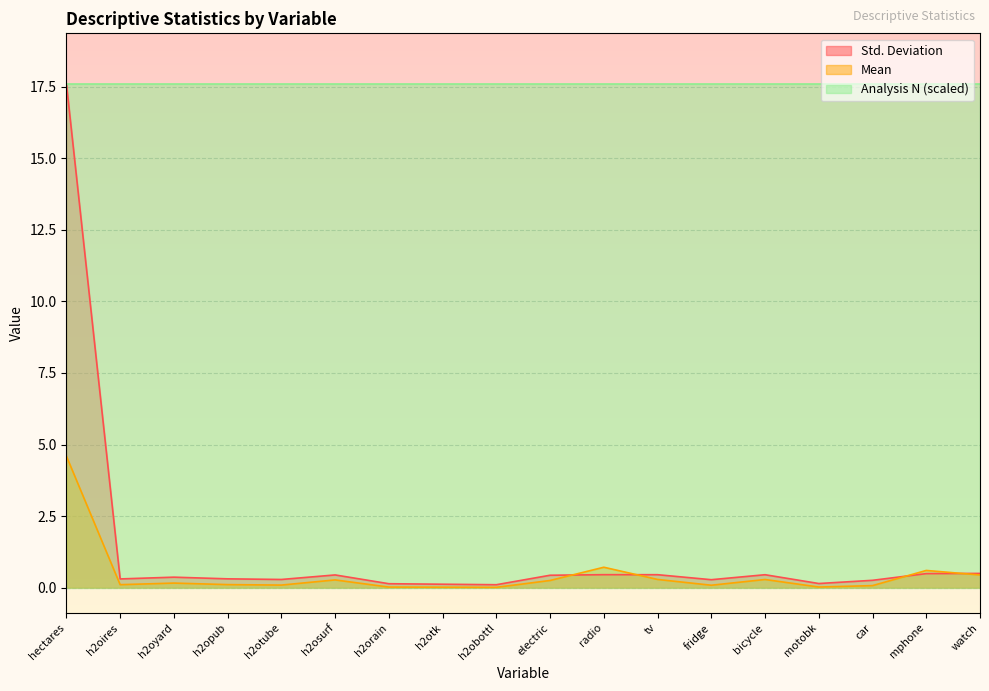

Between hectares and motobk, which series saw the biggest shift?

Std. Deviation